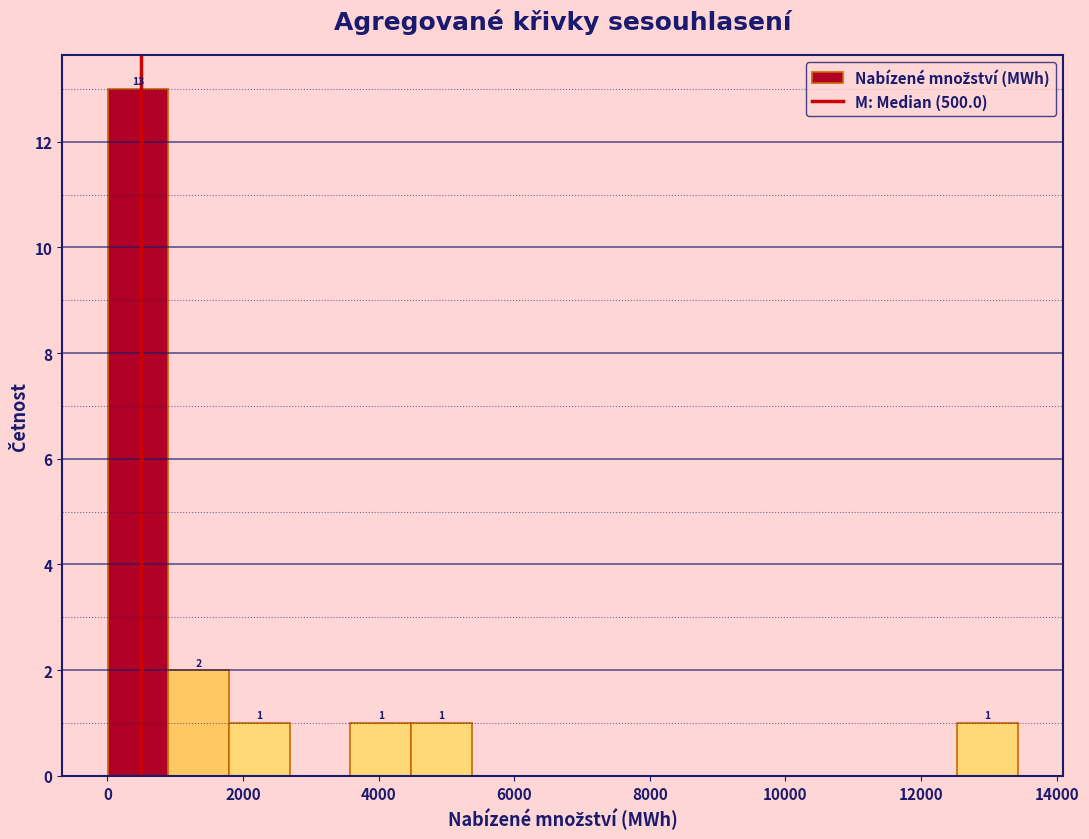

Which range on the x-axis has the tallest bar?

0 to 800